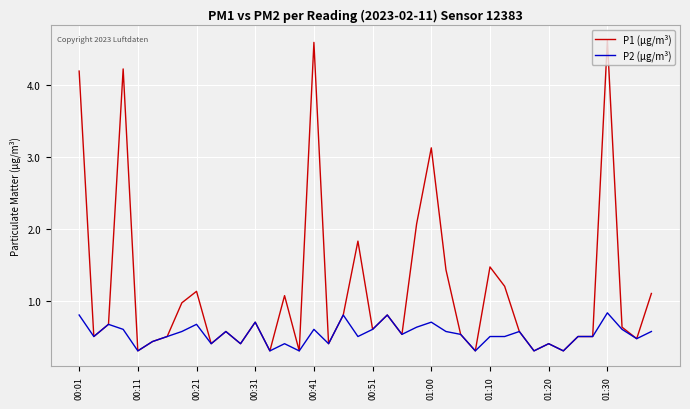

Is this an area chart (filled region under the line)?

No